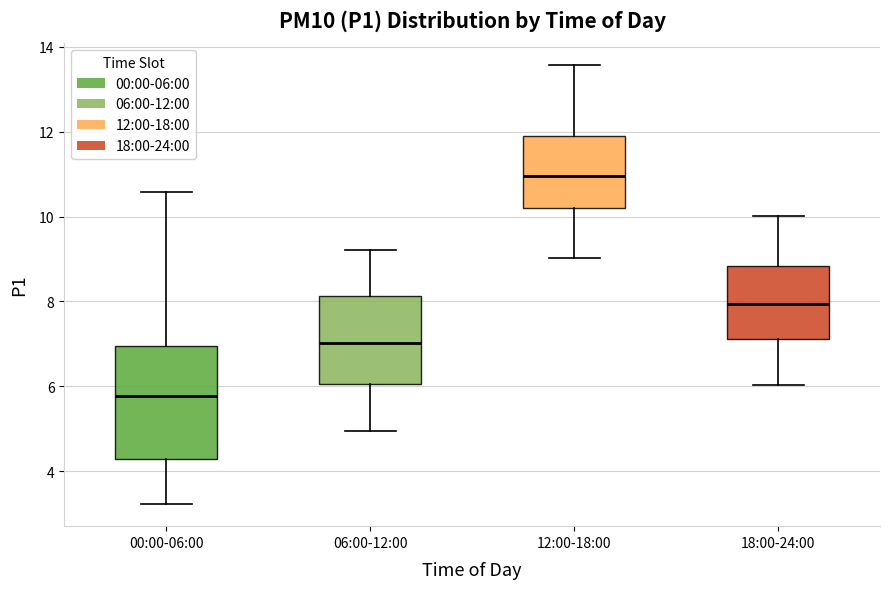

Reading left to right, transcribe this box plot: for each box, give where its median line is, the range the box spans, and where its two whiskers end, as read against the y-axis. The values are not printed on the chart, so give them approximately, as read against the axis.

00:00-06:00: median 5.8, box 4.2 to 7.0, whiskers 3.2 to 10.6
06:00-12:00: median 7.0, box 6.0 to 8.2, whiskers 5.0 to 9.2
12:00-18:00: median 11.0, box 10.2 to 11.8, whiskers 9.0 to 13.6
18:00-24:00: median 8.0, box 7.2 to 8.8, whiskers 6.0 to 10.0